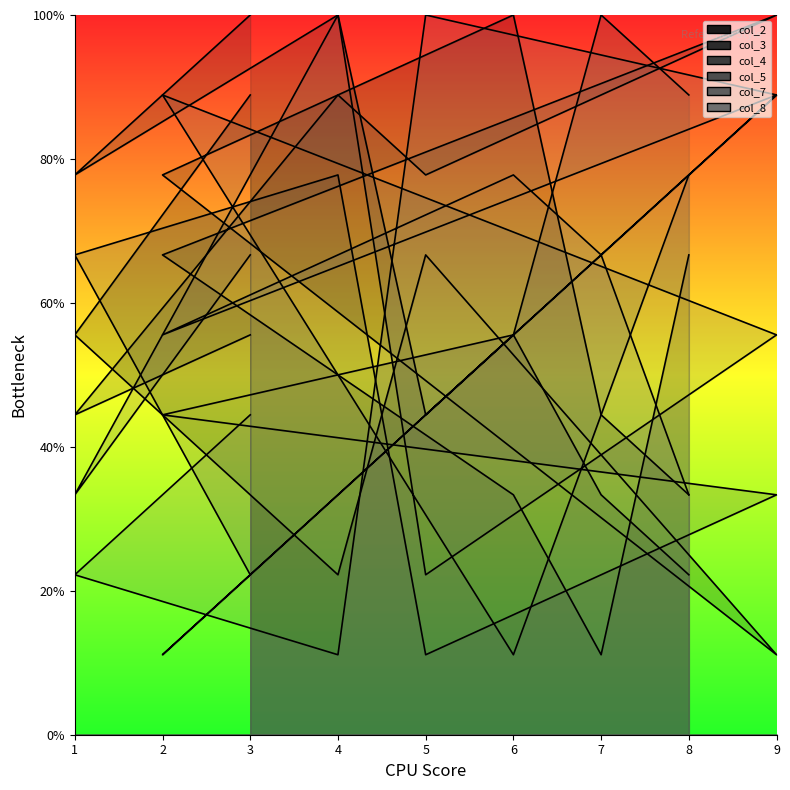

Does the chart display data point markers on the line(s)?

No